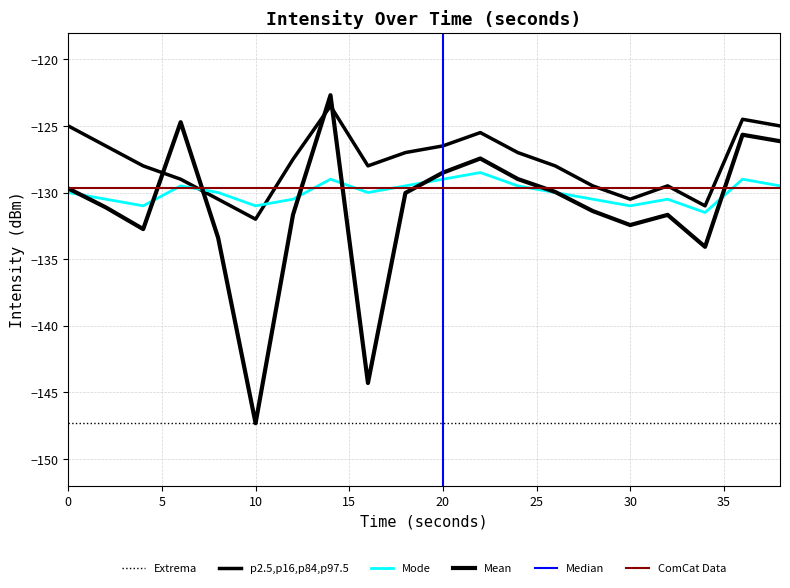

Where is Mean intensity nearest to the value -135?

34